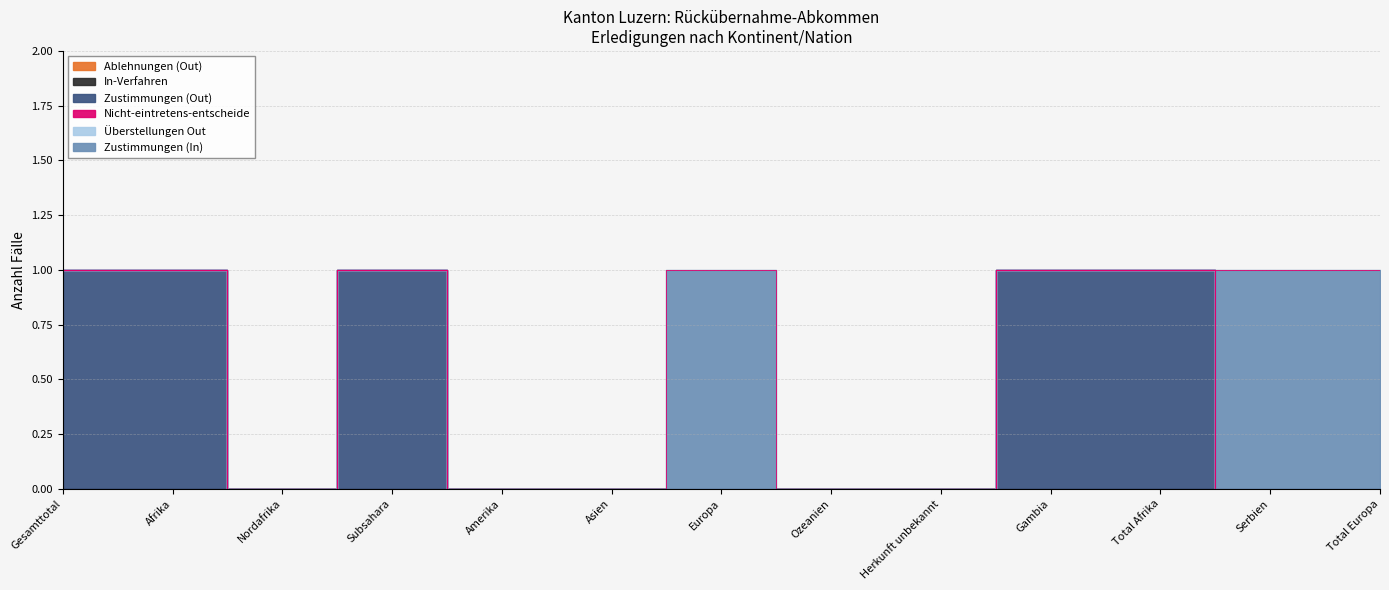

At which label is Ablehnungen (Out) closest to 0?

Gesamttotal